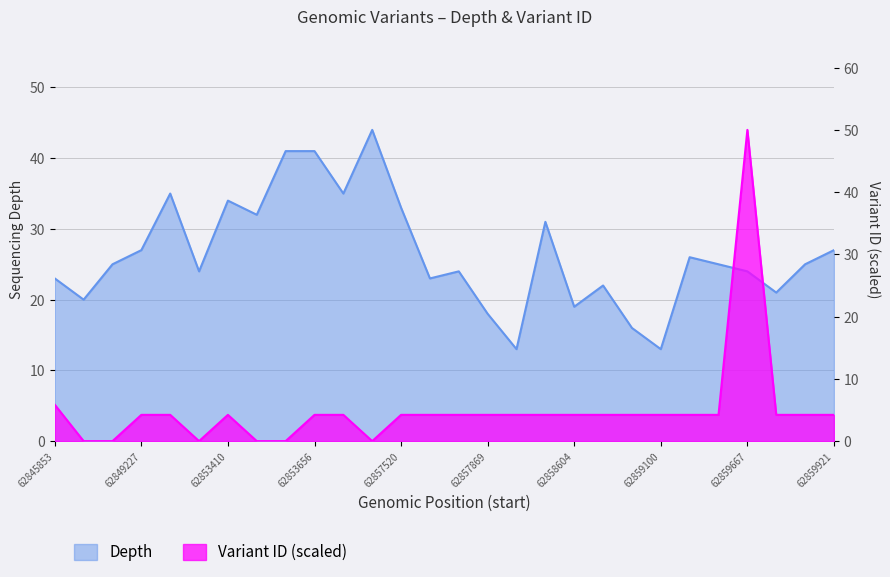

Reading left to right, transcribe all the data shown in this chart.

Depth: 23.0	20.0	25.0	27.0	35.0	24.0	34.0	32.0	41.0	41.0	35.0	44.0	33.0	23.0	24.0	18.0	13.0	31.0	19.0	22.0	16.0	13.0	26.0	25.0	24.0	21.0	25.0	27.0
Variant ID (scaled): 5.8	0.0	0.0	4.2	4.2	0.0	4.2	0.0	0.0	4.2	4.2	0.0	4.2	4.2	4.2	4.2	4.2	4.2	4.2	4.2	4.2	4.2	4.2	4.2	50.0	4.2	4.2	4.2